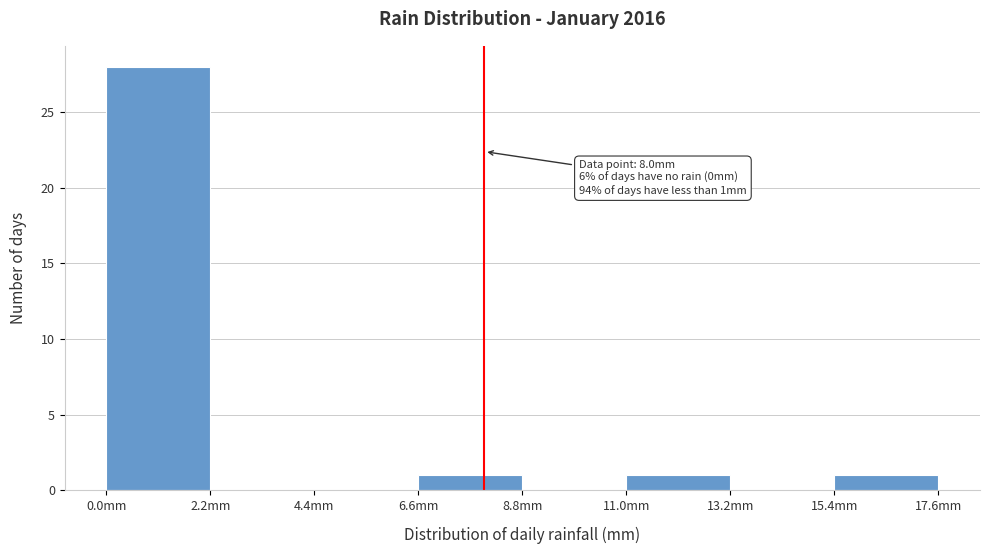

Over which range of the x-axis is the bar tallest?

0.0 to 2.2